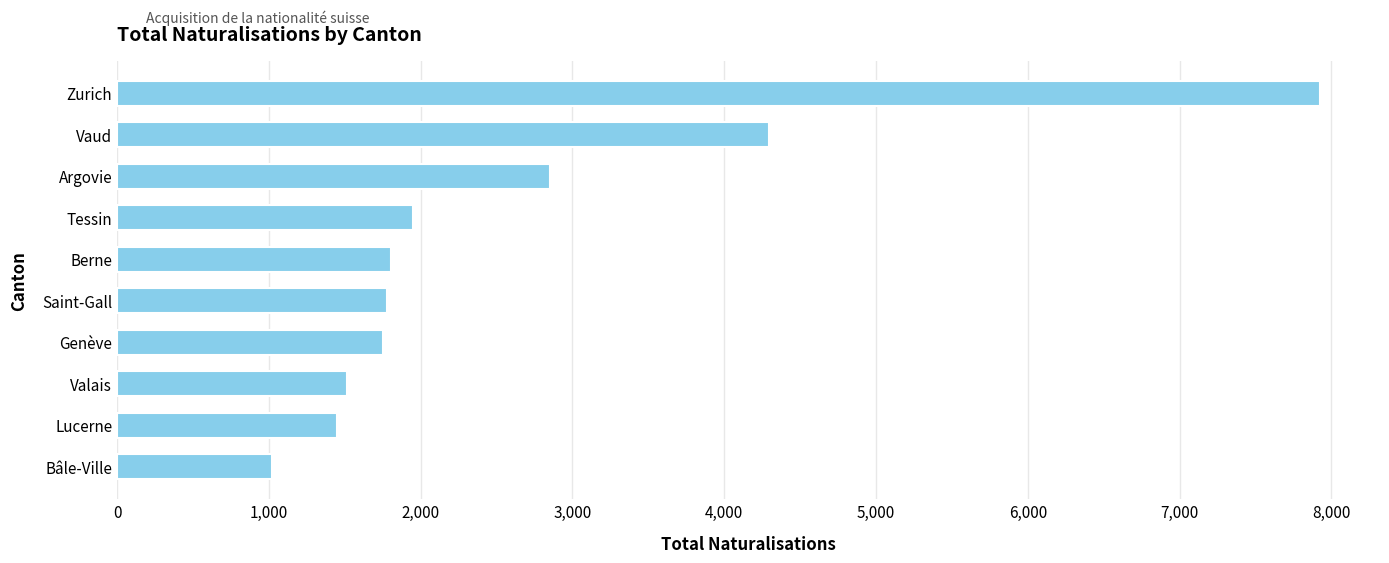

True or false: the data shows 7924 at Zurich.

True